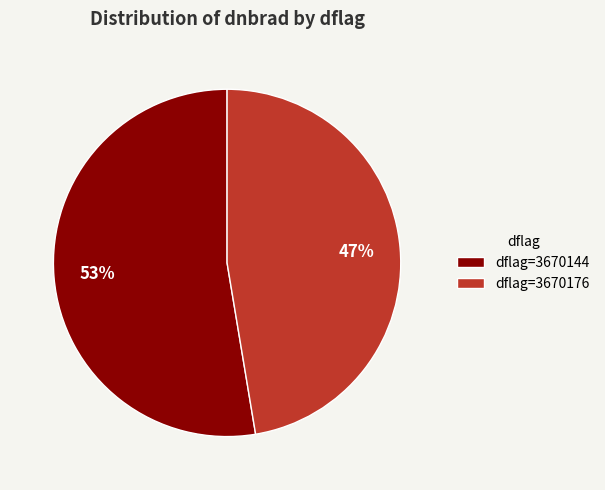

How many slices are in this pie chart?

2